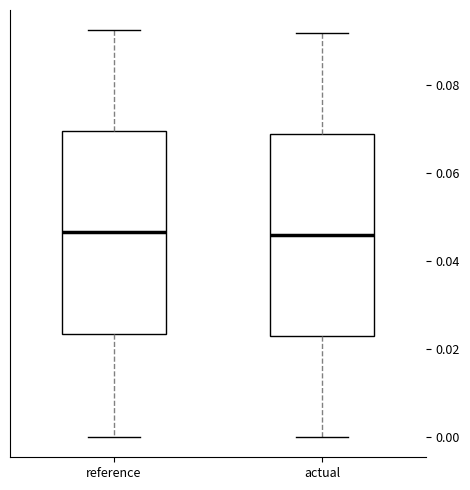

Reading left to right, read every box against the y-axis: the position of its median line, the range the box covers, and the ends of its whiskers. The values are not printed on the chart, so give them approximately, as read against the axis.

reference: median 0.046, box 0.024 to 0.070, whiskers 0.000 to 0.092
actual: median 0.046, box 0.022 to 0.068, whiskers 0.000 to 0.092